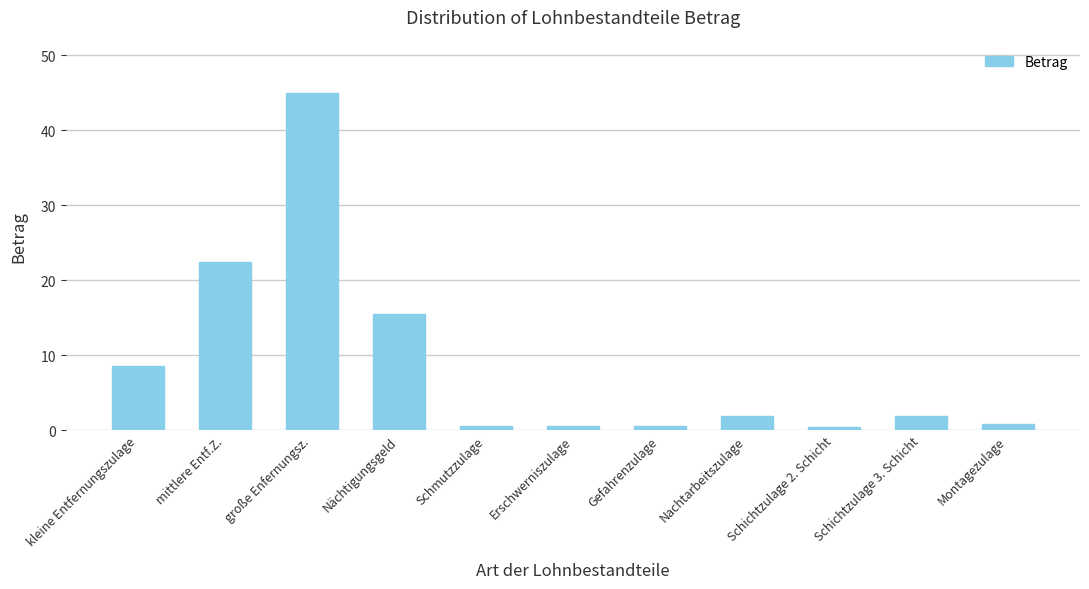

Is it true that the value at Schichtzulage 3. Schicht is 1.9?

True